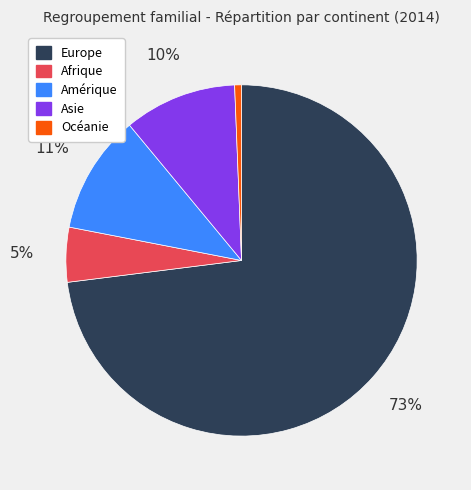

To the nearest percent, what is the combined percentage of Europe and Amérique?

84%